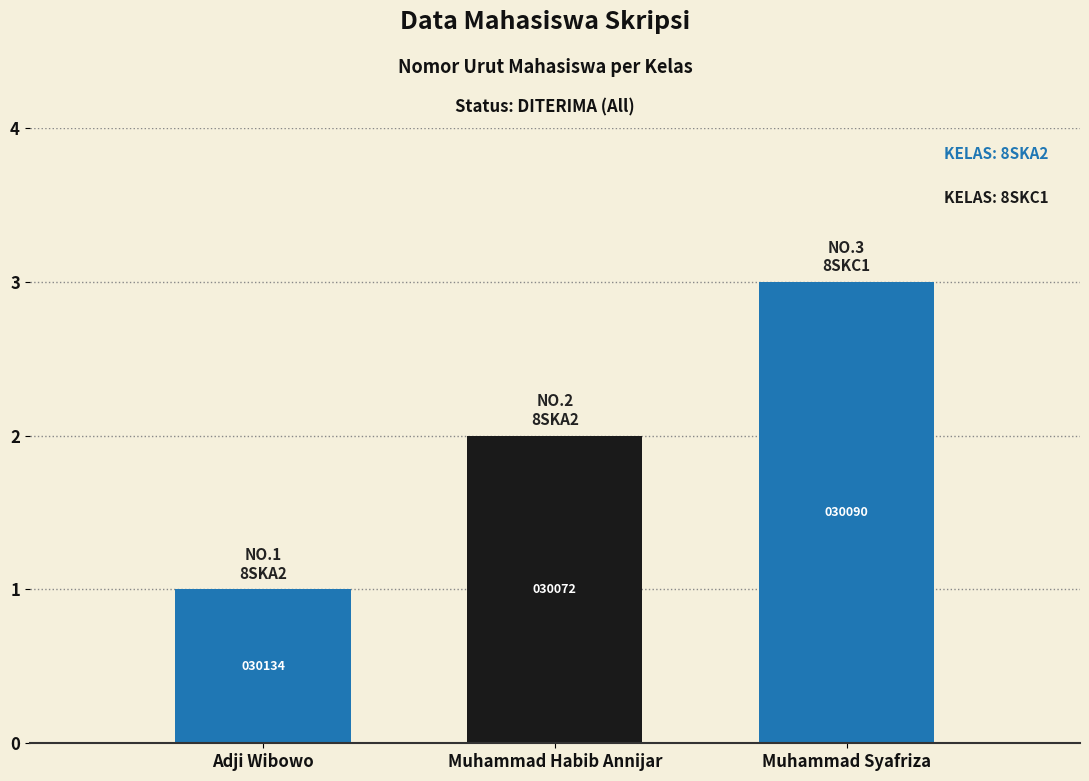

Reading left to right, what are all the values shown in this chart?

Adji Wibowo=1	Muhammad Habib Annijar=2	Muhammad Syafriza=3